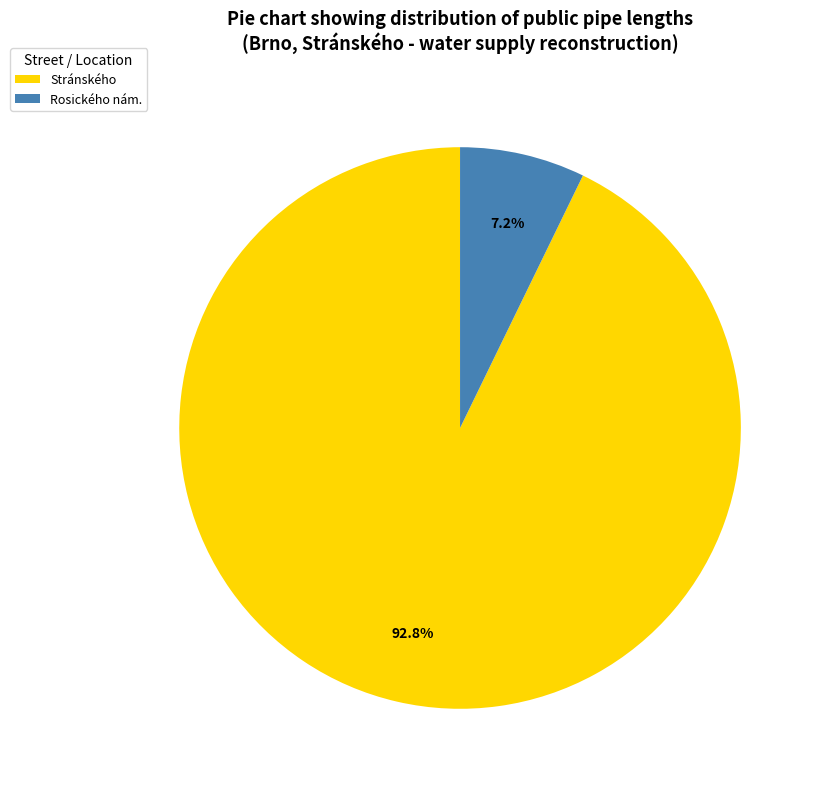

Which category accounts for the majority?

Stránského